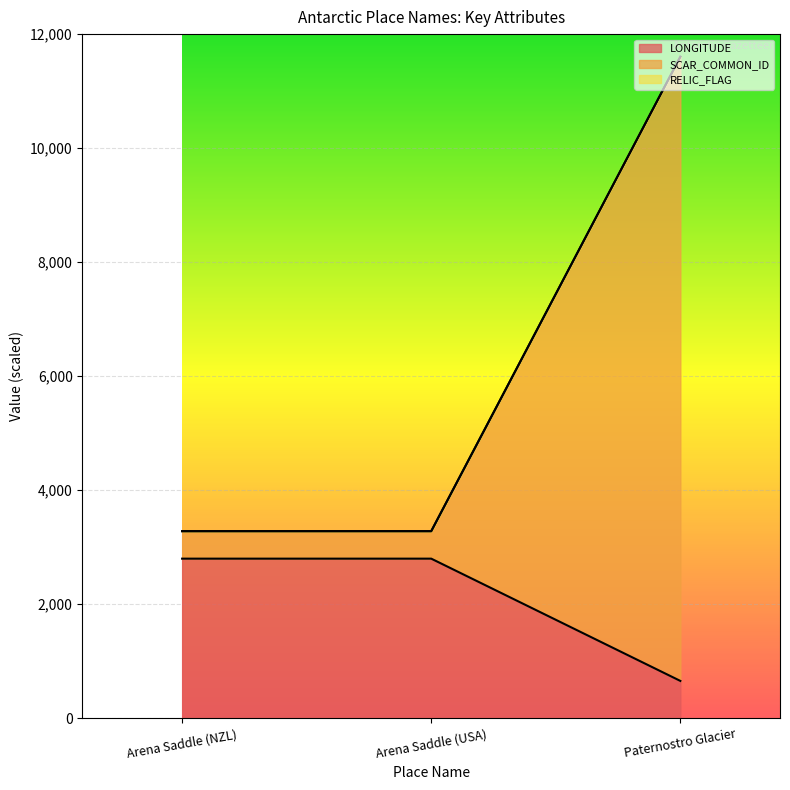

What is the total value across all series at Arena Saddle (NZL)?

3282.0